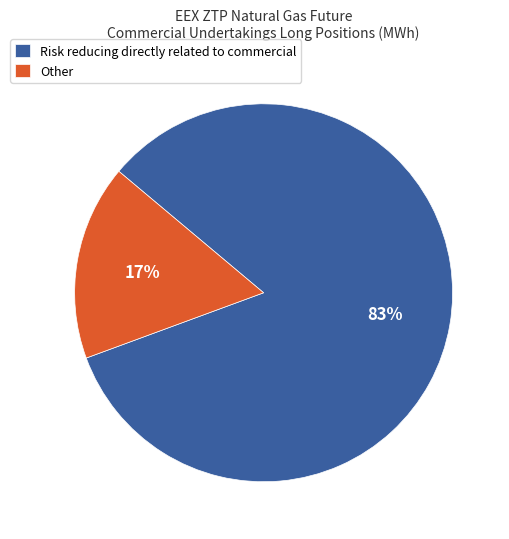

To the nearest percent, what is the combined percentage of Risk reducing directly related to commercial and Other?

100%